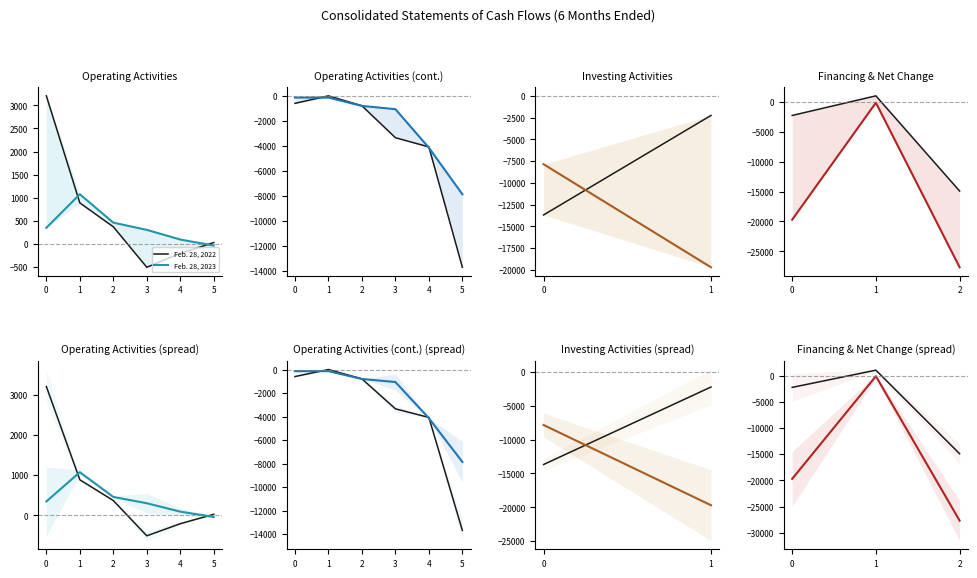

List the series in order of their peak value, lowest first.

Feb. 28, 2023, Feb. 28, 2022